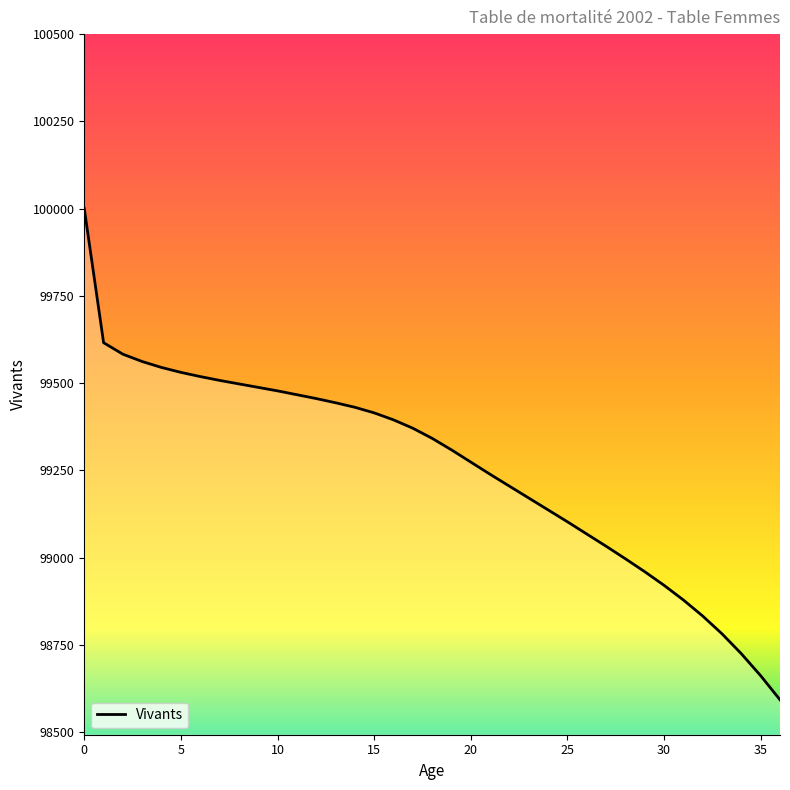

What is the smallest value displayed?

98593